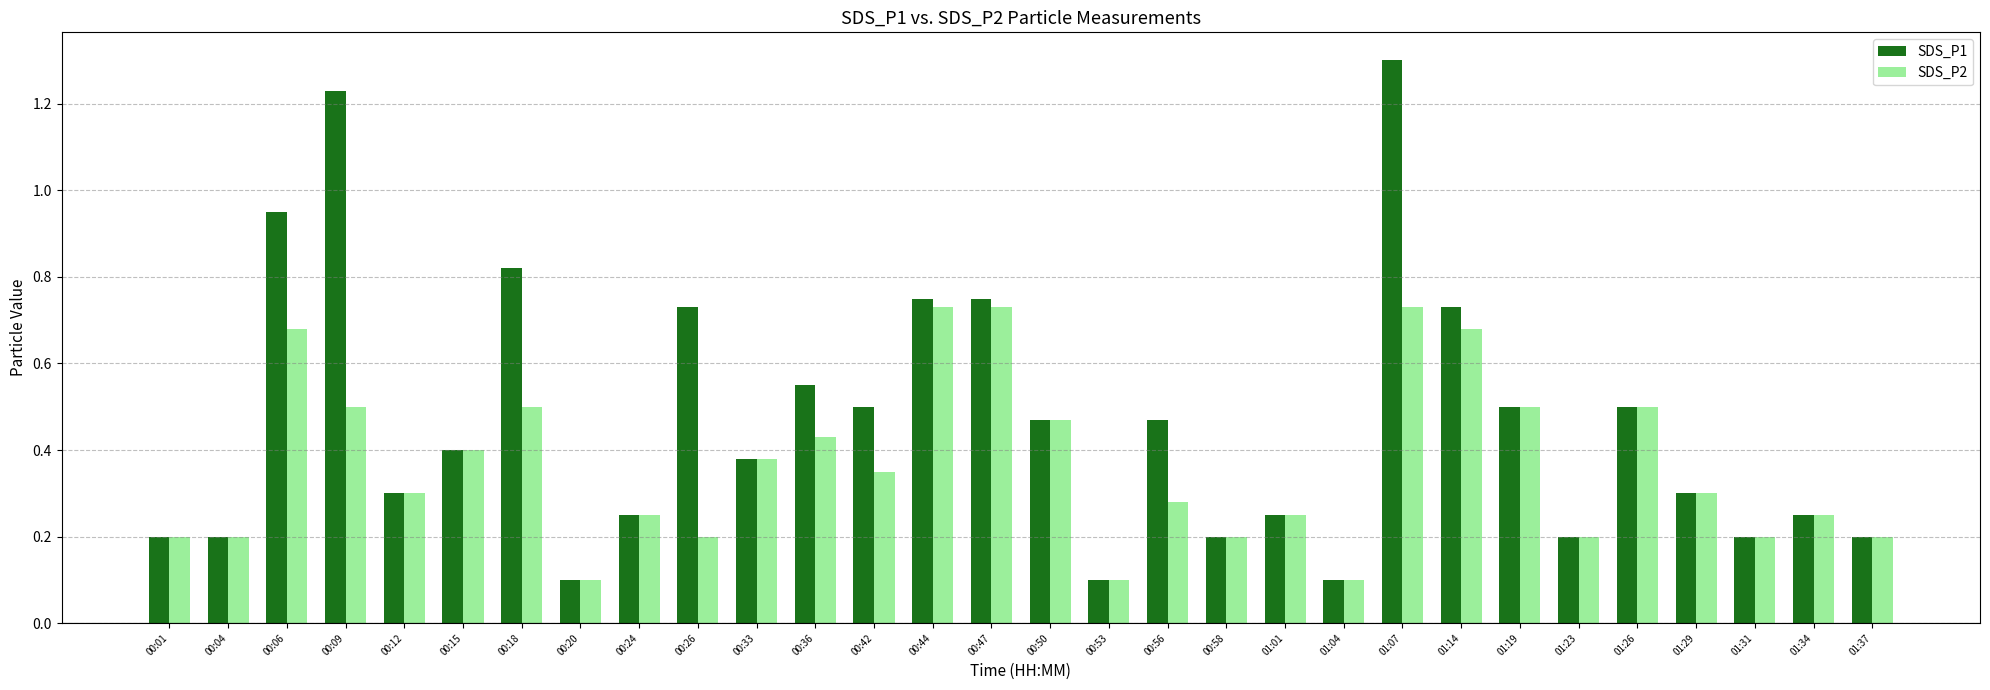

Is the value of SDS_P2 at 00:18 greater than the value of SDS_P1 at 01:37?

Yes